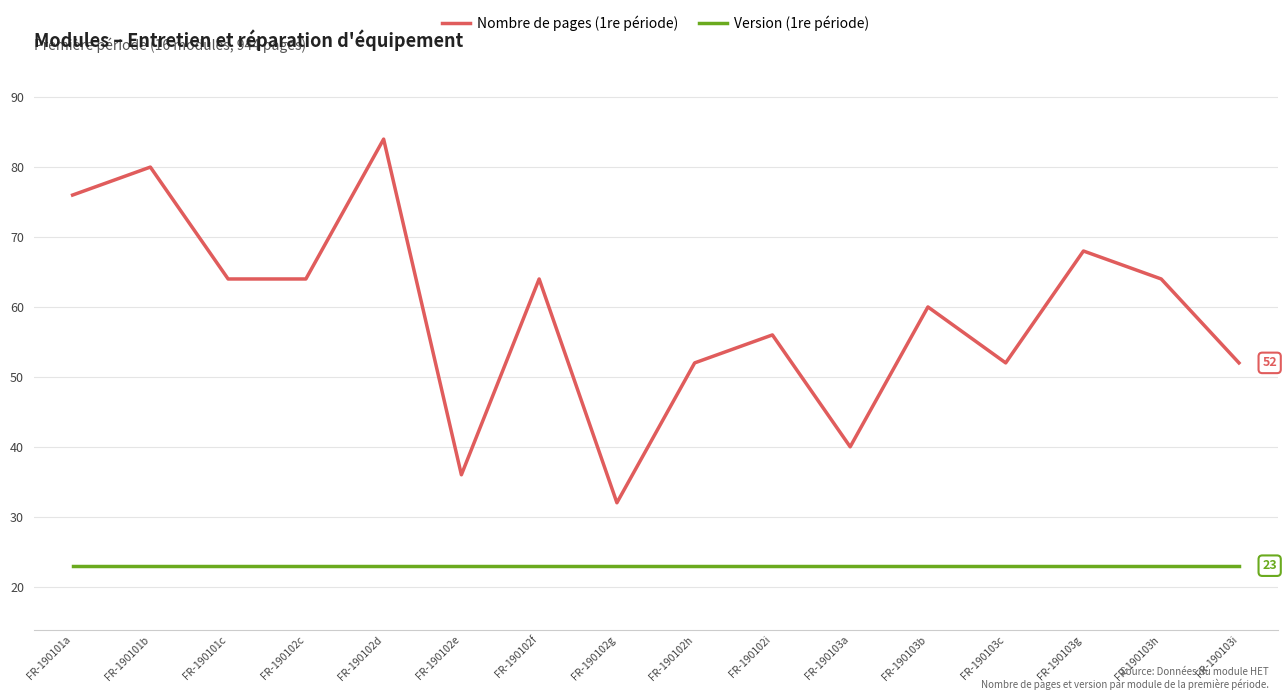

What is the minimum value for Nombre de pages (1re période)?

32